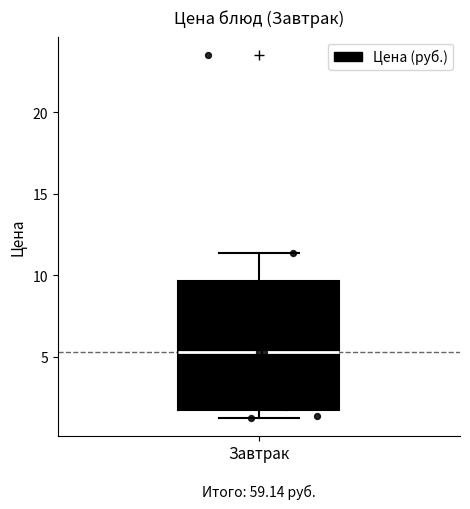

Read this box plot against the y-axis: the position of the median line, the range covered by the box, and the ends of both whiskers. The values are not printed on the chart, so give them approximately, as read against the axis.

median 5.5, box 2.0 to 9.5, whiskers 1.5 to 11.5